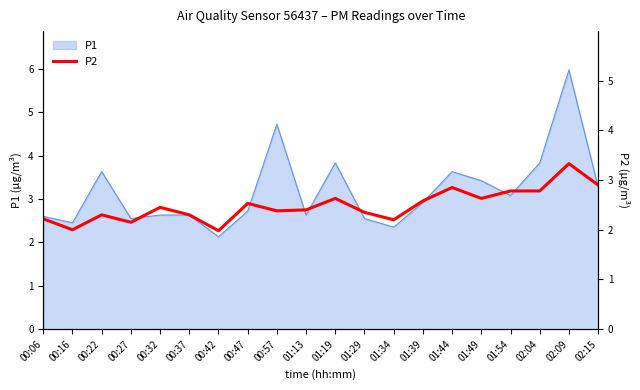

Reading left to right, extract all data points from this chart.

2.2	2.0	2.3	2.1	2.5	2.3	2.0	2.5	2.4	2.4	2.6	2.4	2.2	2.6	2.9	2.6	2.8	2.8	3.3	2.9